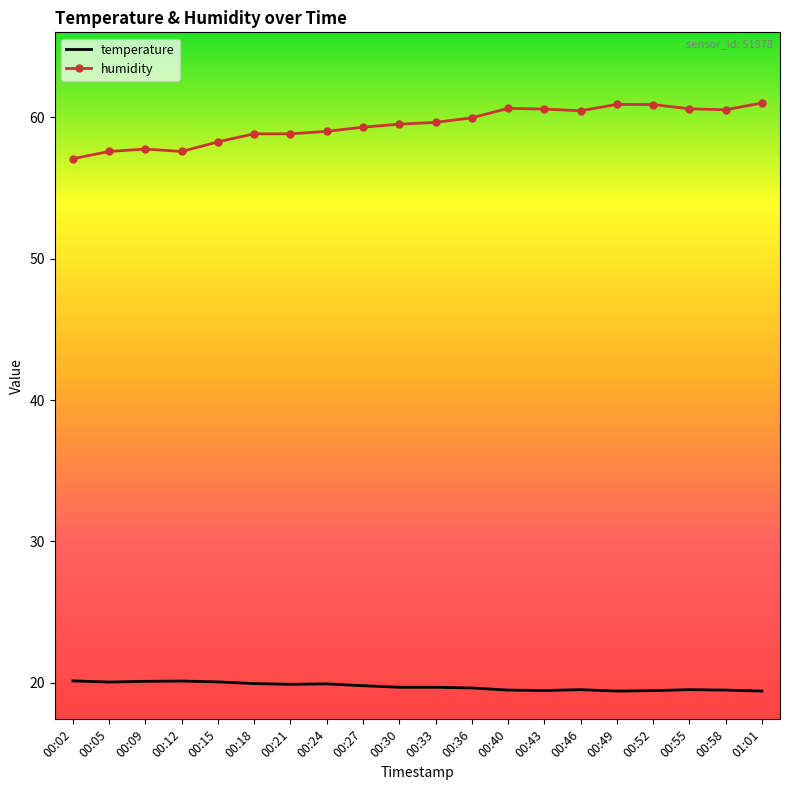

Is the value of humidity at 00:49 greater than the value of temperature at 00:55?

Yes